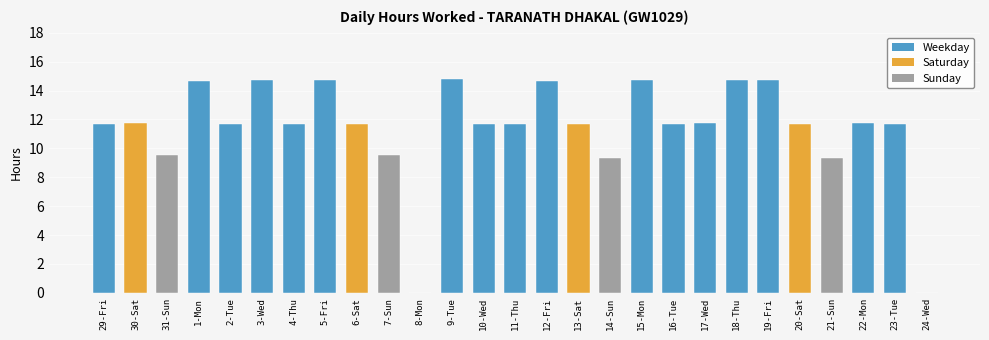

What is the average value?

11.4